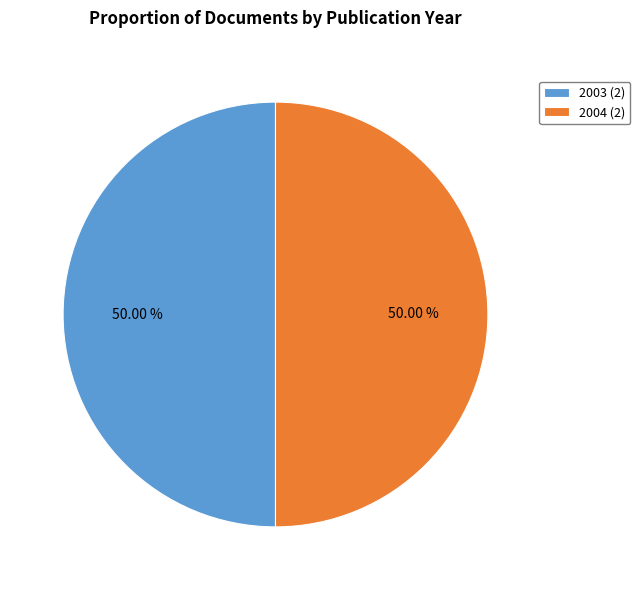

Approximately how many times larger is the value at 2004 (2) compared to 2003 (2)?

1.0